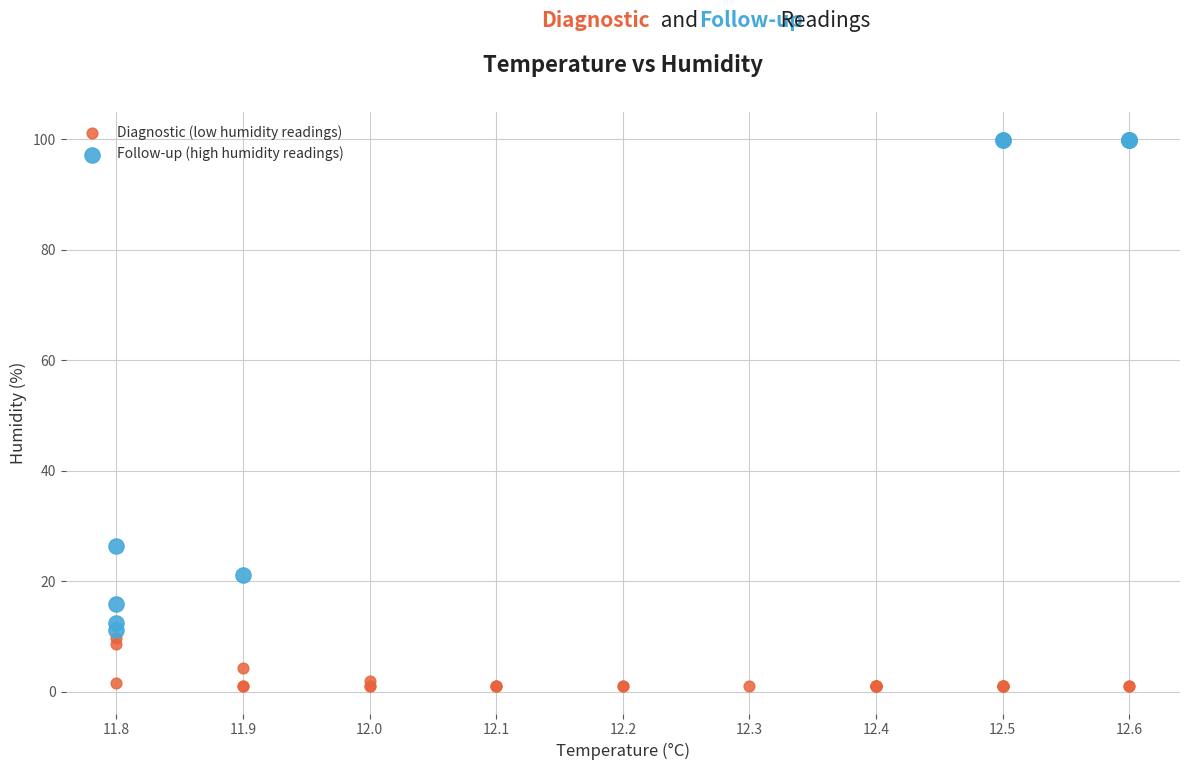

Which series reaches the maximum Y coordinate?

Follow-up (high humidity readings)